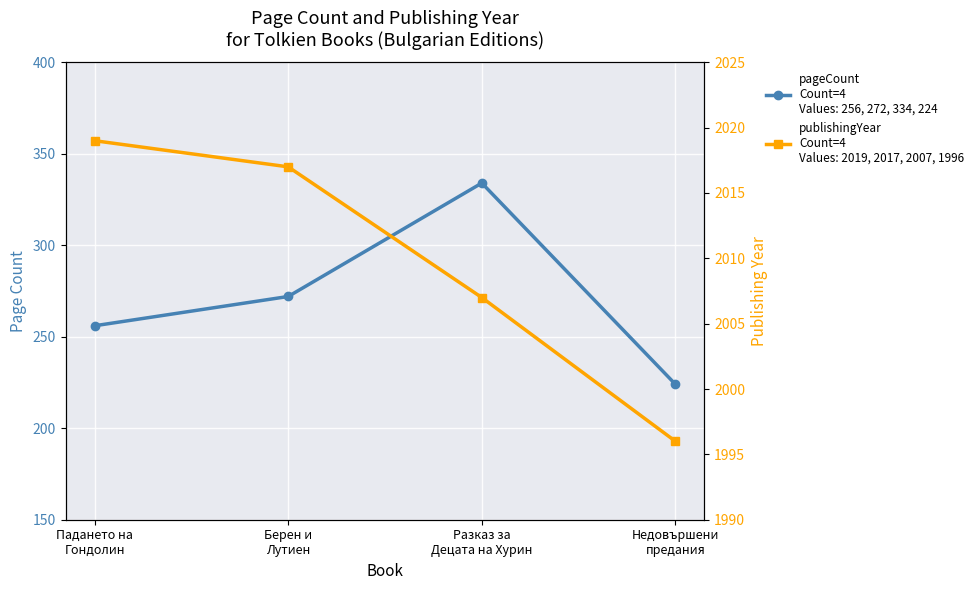

The publishingYear series shows 2017 at Берен и
Лутиен. True or false?

True